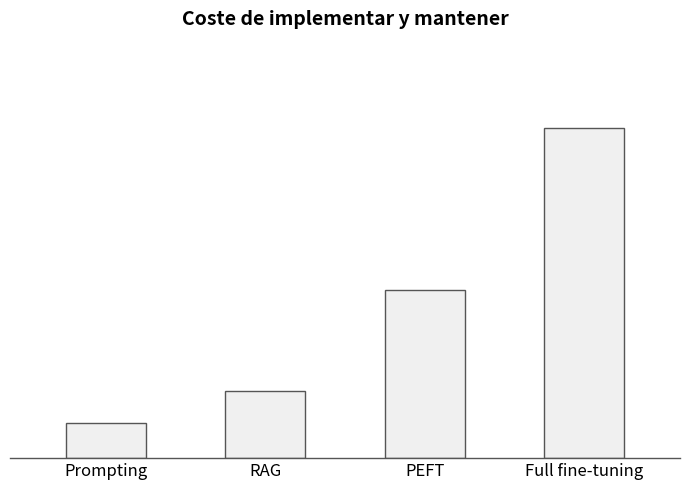

Reading left to right, list all the values displayed in this chart.

Prompting=73	RAG=139	PEFT=346	Full fine-tuning=679